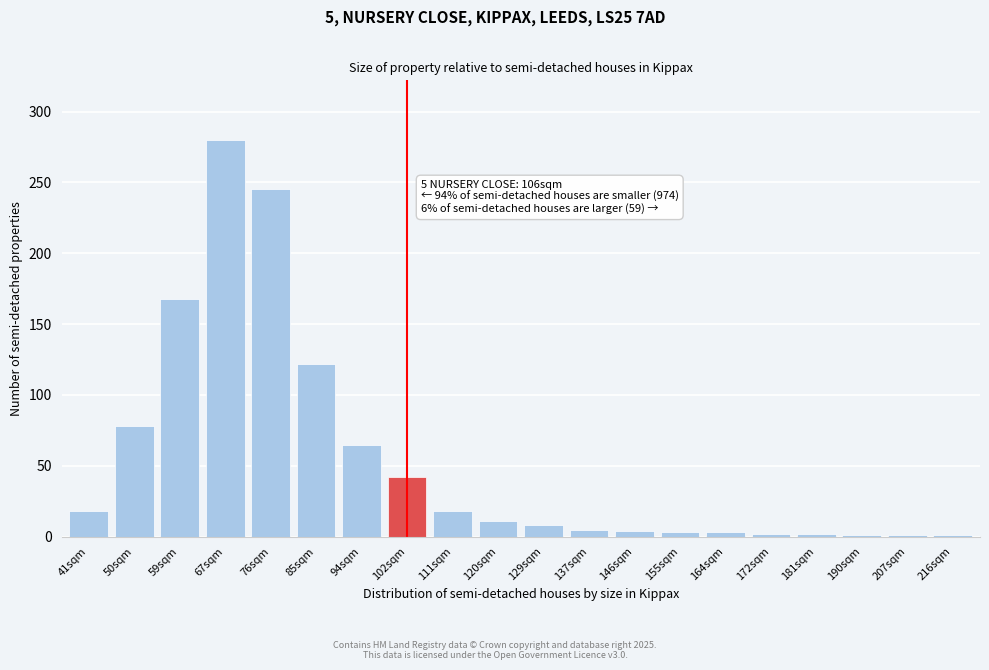

Read the value at 129sqm.

8